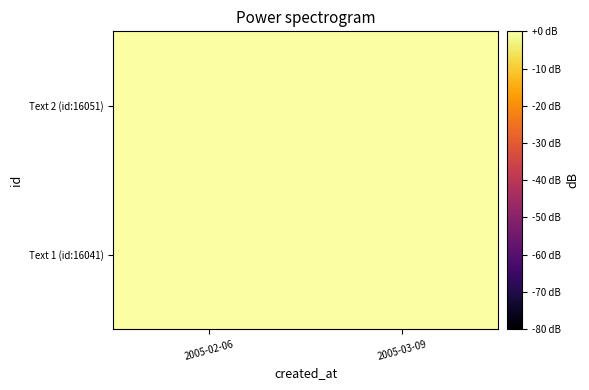

Reading left to right, transcribe all the data shown in this chart.

Text 1 (id:16041): 2005-02-06=-0.0	2005-03-09=-0.0
Text 2 (id:16051): 2005-02-06=0.0	2005-03-09=0.0